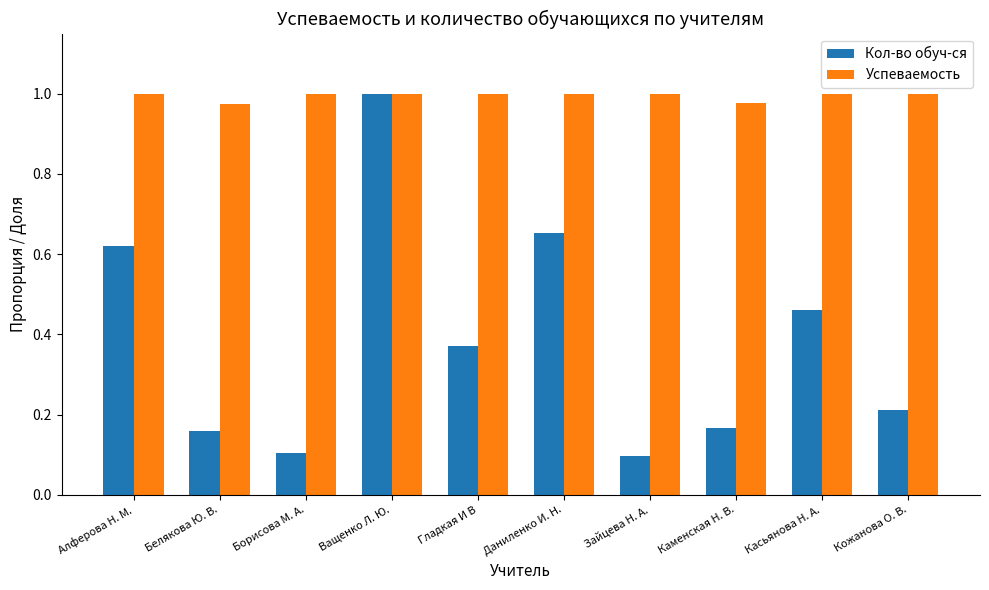

Count the Кол-во обуч-ся values in the range 0 to 1.

10